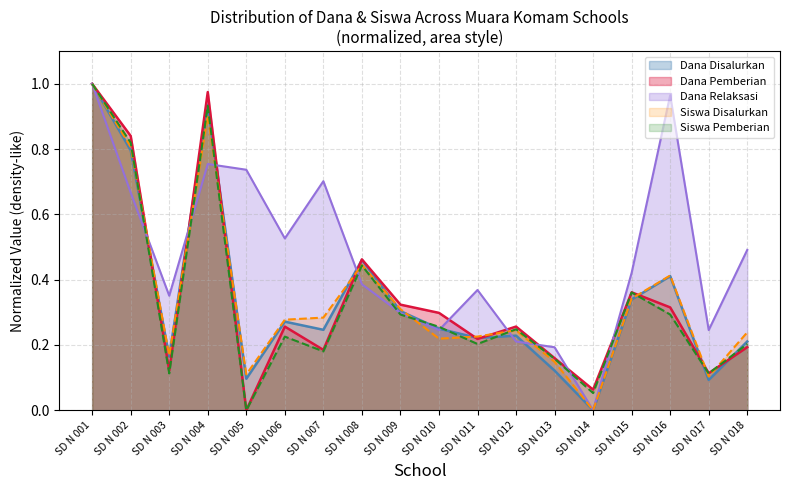

Between SD N 002 and SD N 006, which is larger?

SD N 002